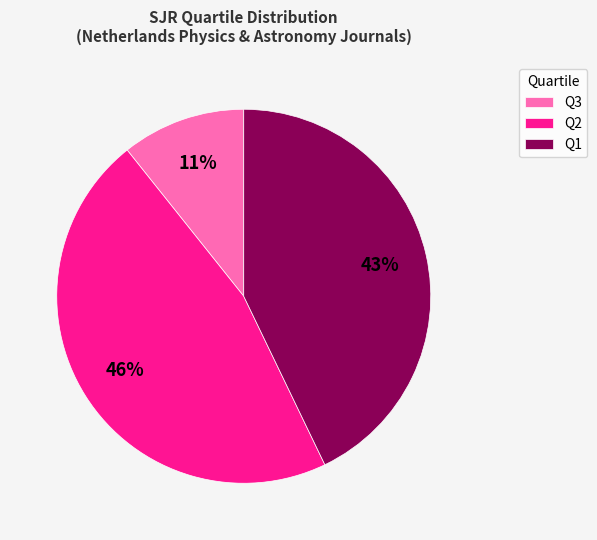

Count the number of slices in the pie.

3